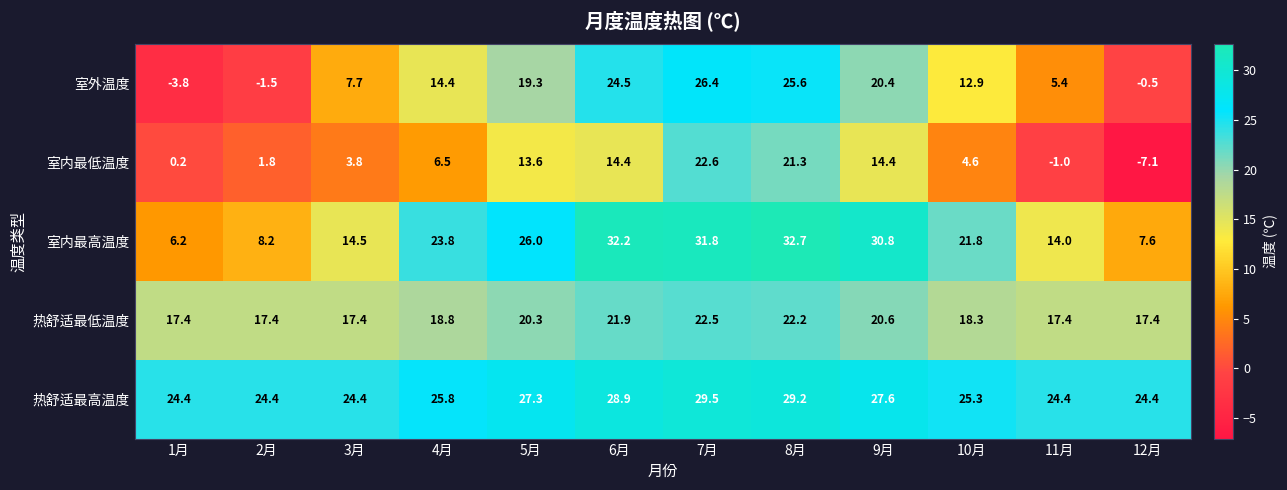

What is the minimum value shown in the chart?

-7.1